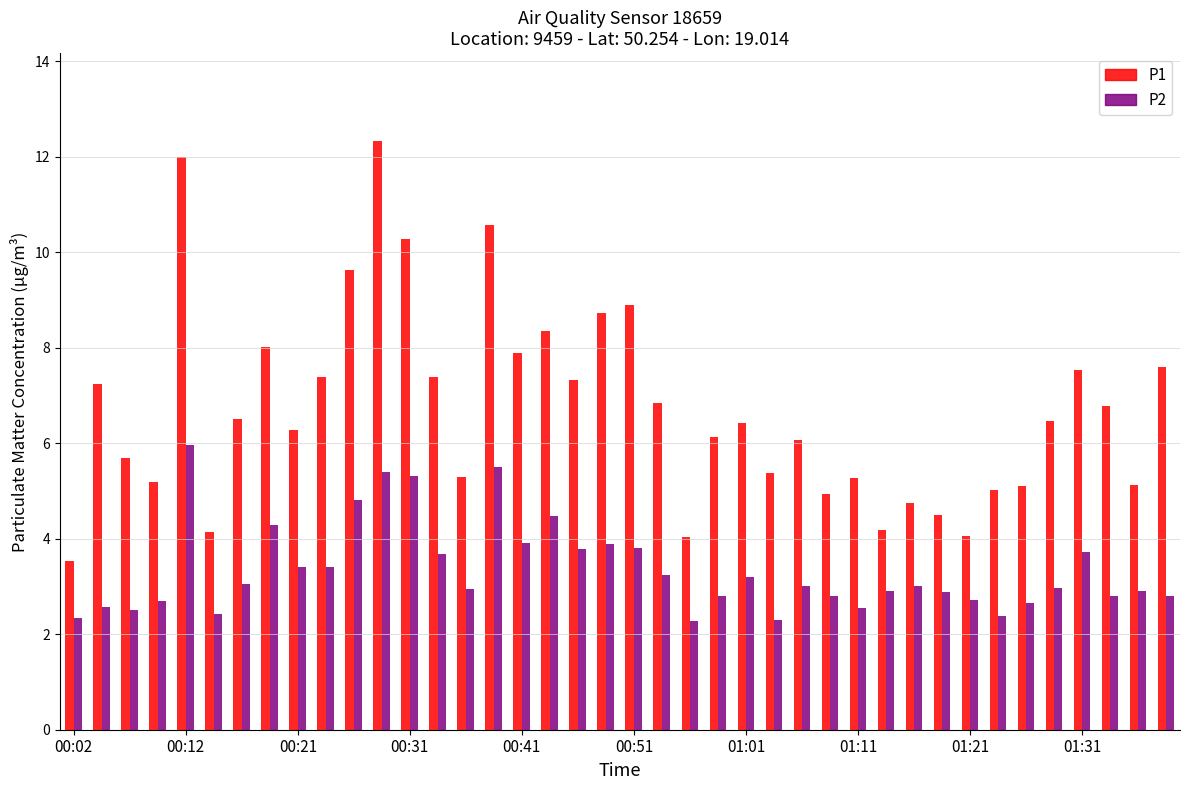

What is the difference between the highest and lowest values at 00:56?

1.8